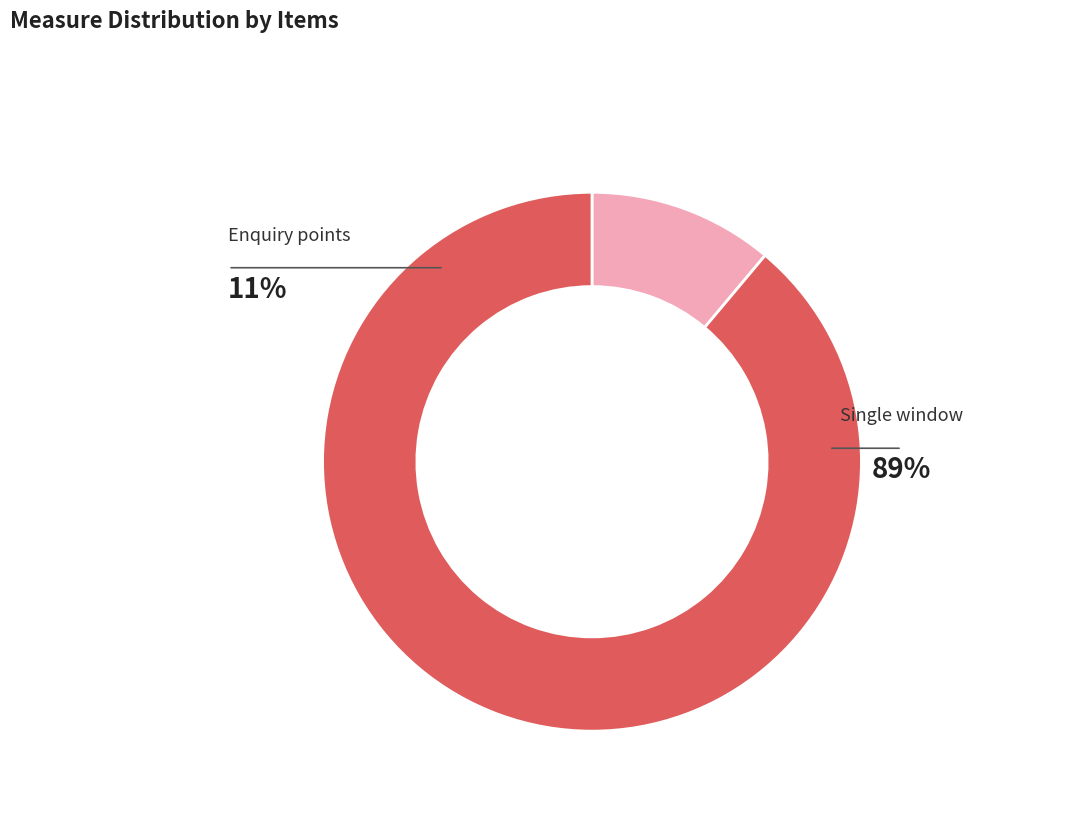

Is there any slice that represents more than half of the pie?

Yes